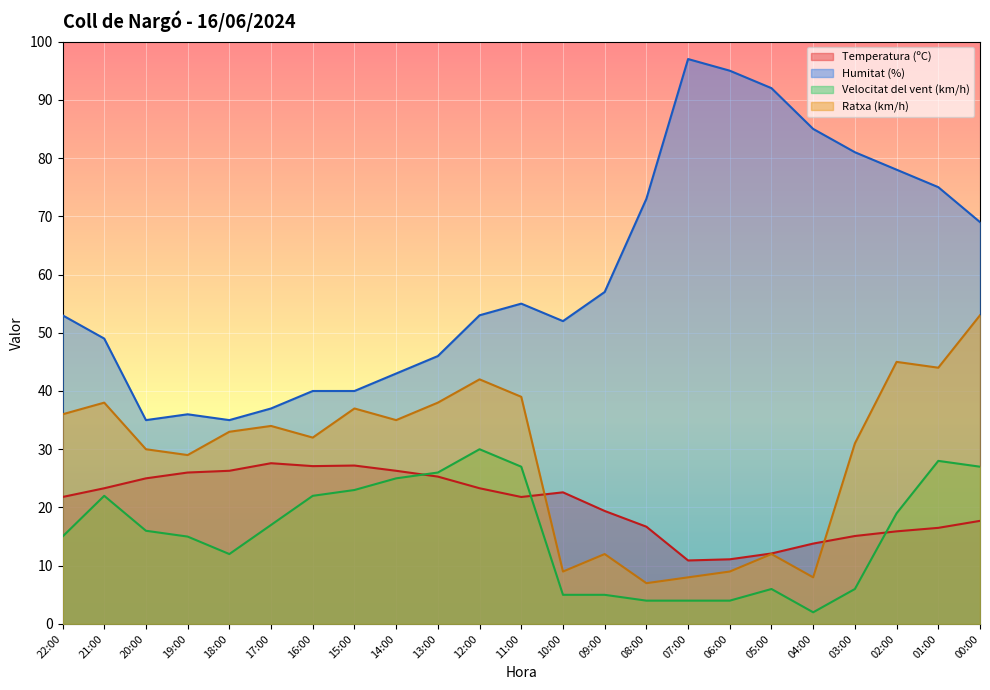

Which series changed the most between 20:00 and 10:00?

Ratxa (km/h)